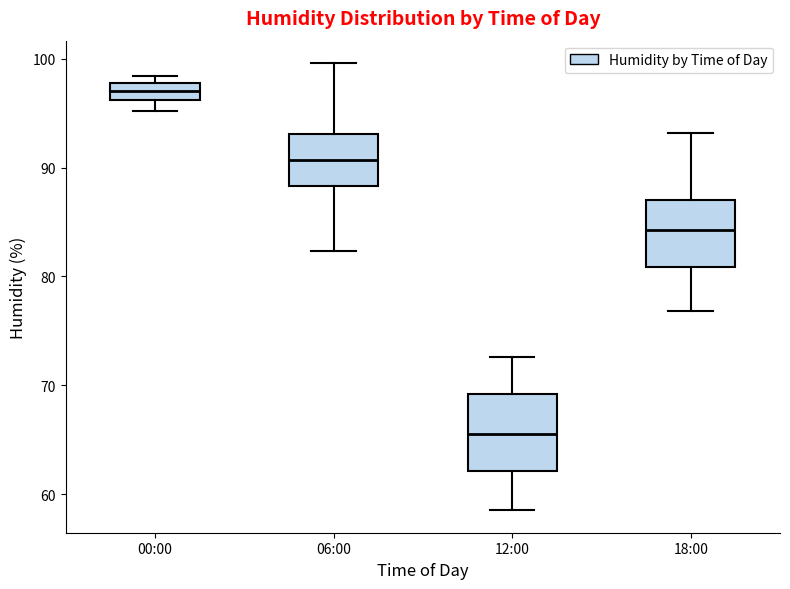

Reading left to right, read every box against the y-axis: the position of its median line, the range the box covers, and the ends of its whiskers. The values are not printed on the chart, so give them approximately, as read against the axis.

00:00: median 97, box 96 to 98, whiskers 95 to 98 (just above the box's upper edge)
06:00: median 91, box 88 to 93, whiskers 82 to 100
12:00: median 66, box 62 to 69, whiskers 59 to 73
18:00: median 84, box 81 to 87, whiskers 77 to 93